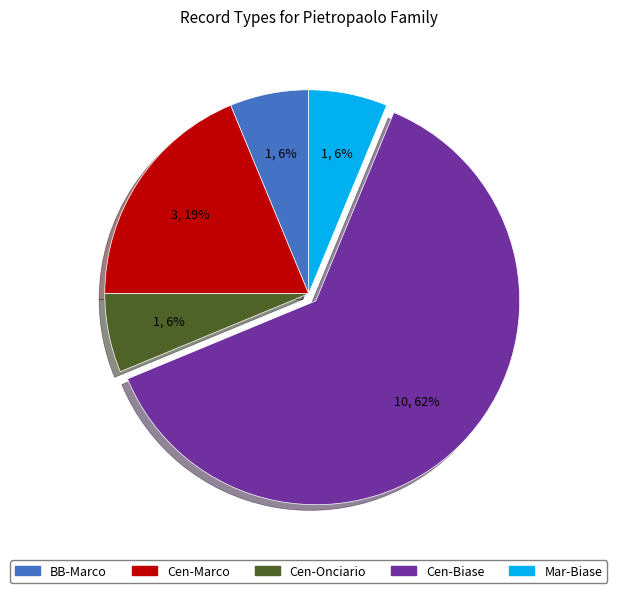

Combined, do BB-Marco and Cen-Biase account for over 50%?

Yes